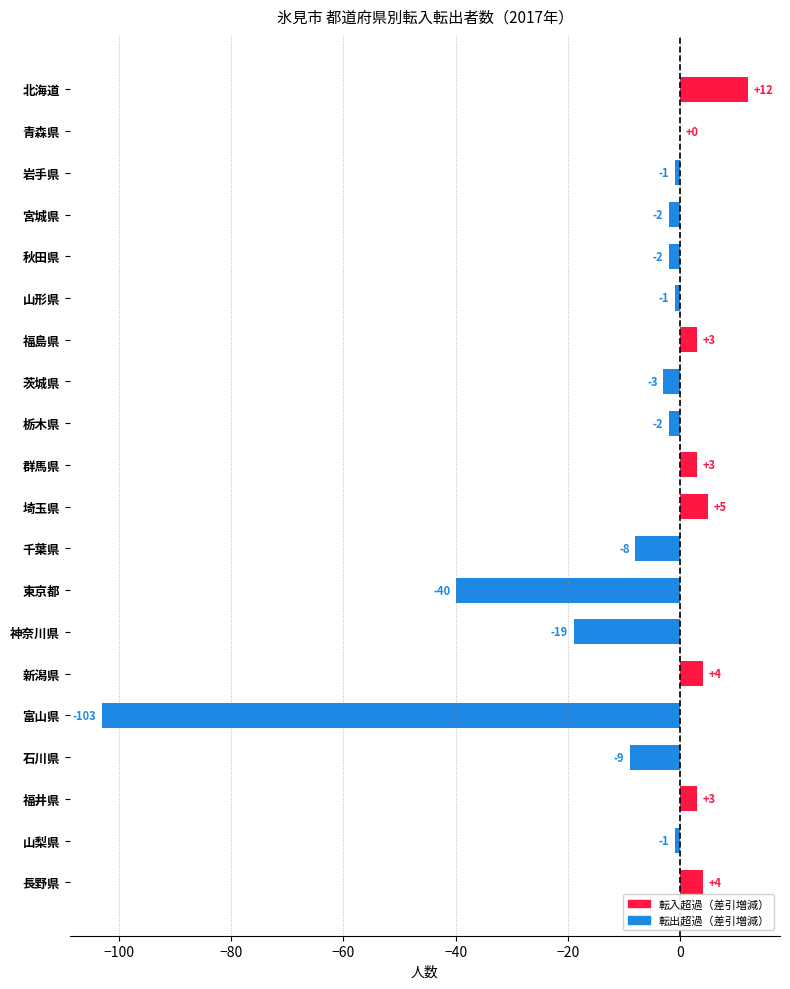

At which category does the chart reach its peak across all series?

北海道